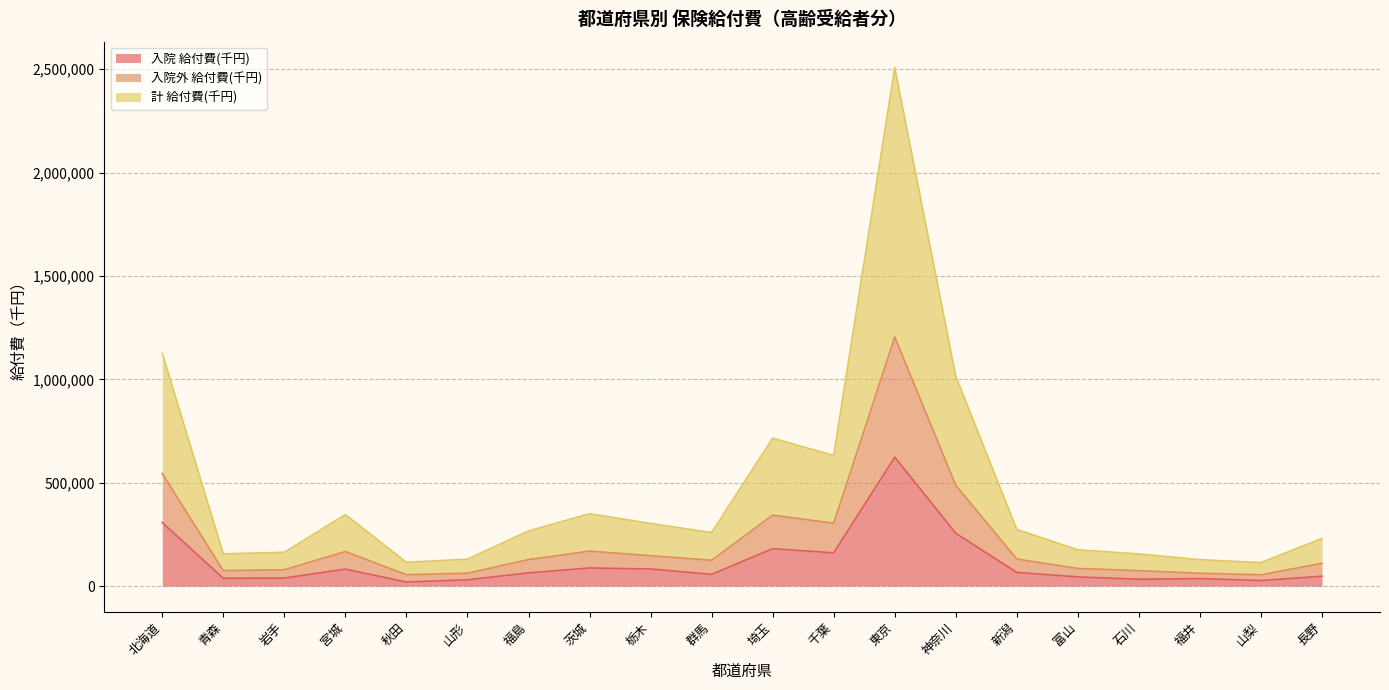

True or false: 入院外 給付費(千円) and 計 給付費(千円) intersect in this chart.

False